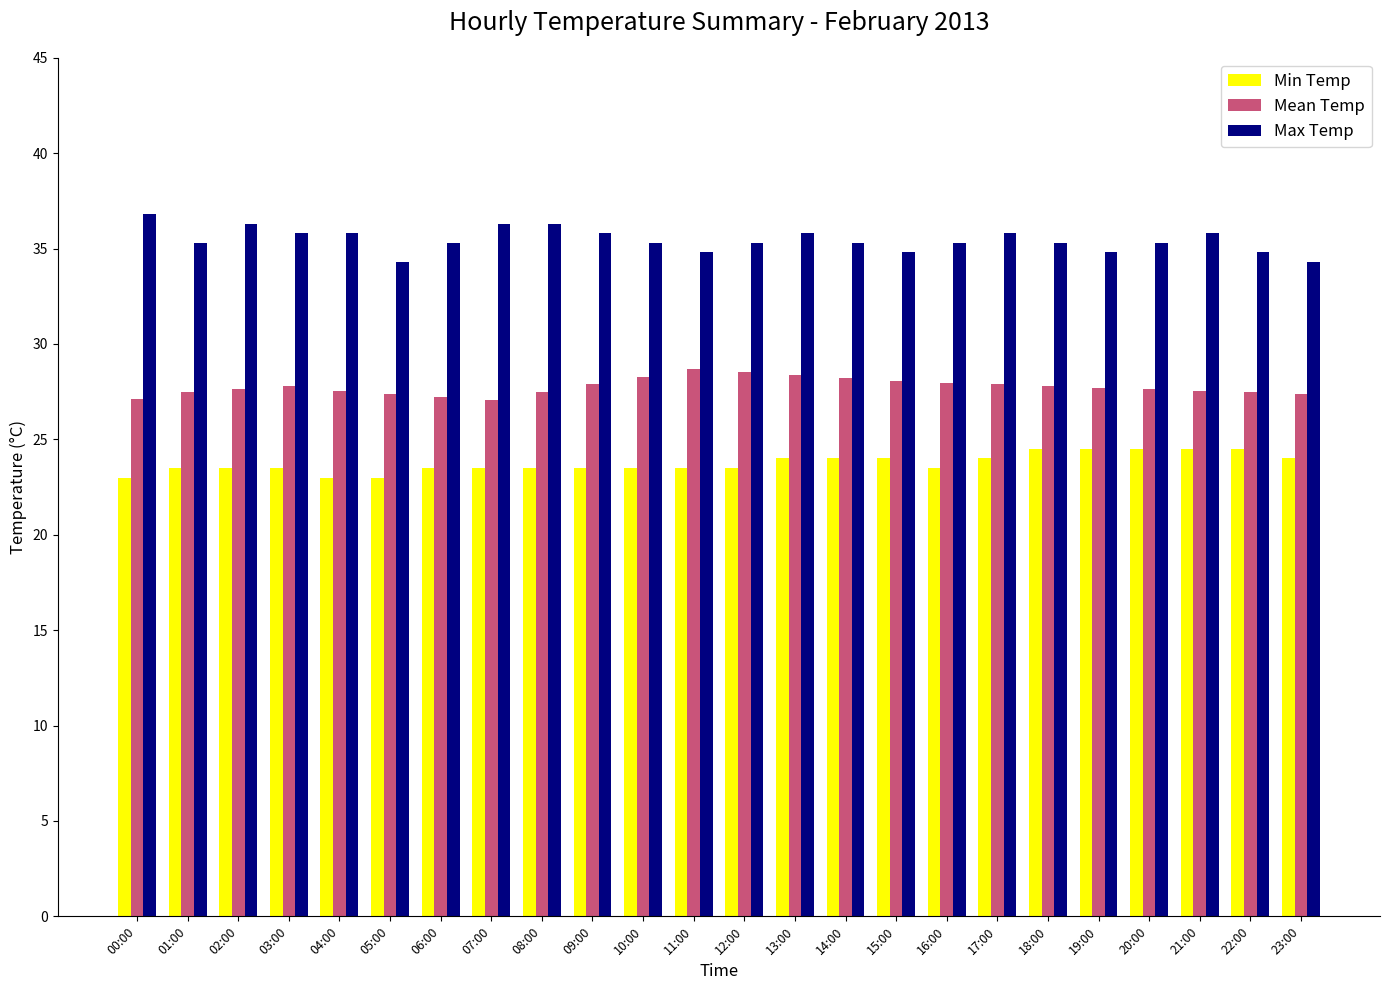

What is the total value across all series at 21:00?

87.8